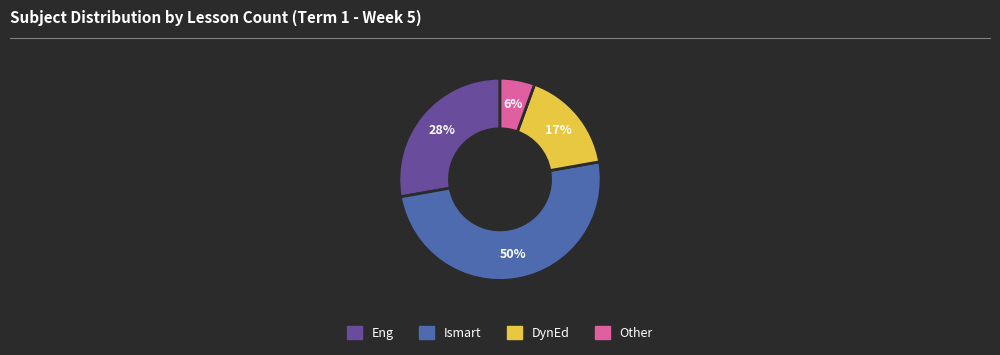

Does Eng represent more than half of the total?

No